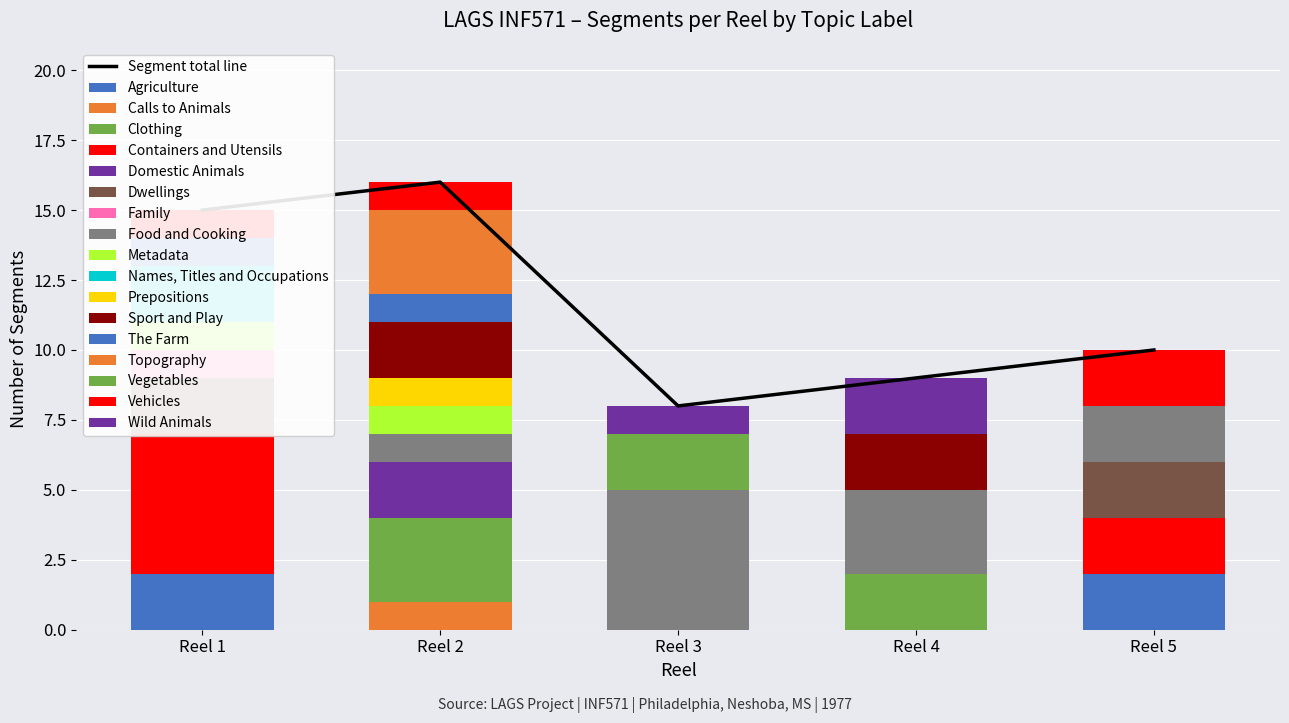

How many groups of bars are there?

5